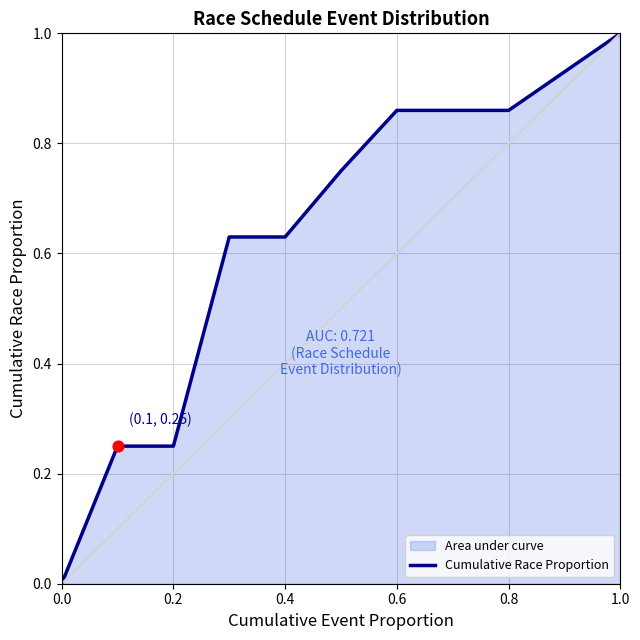

Between 0.0 and 0.4, which is larger?

0.4